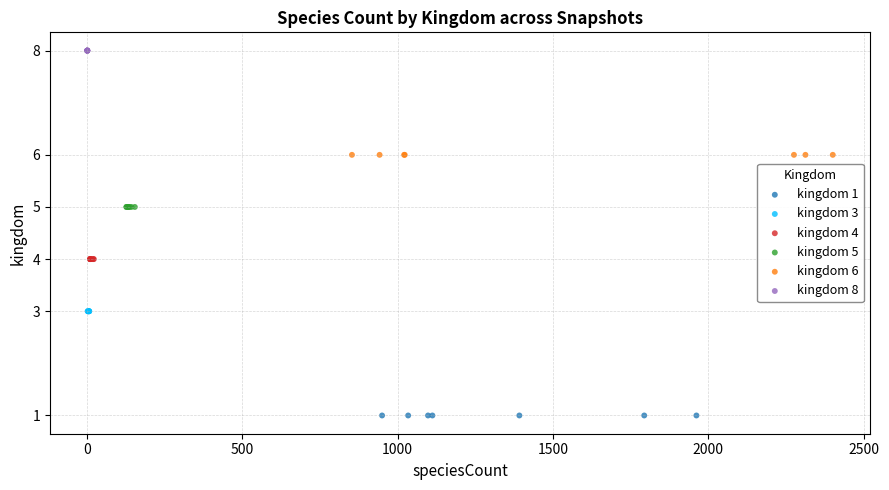

Which series reaches the maximum Y coordinate?

kingdom 8